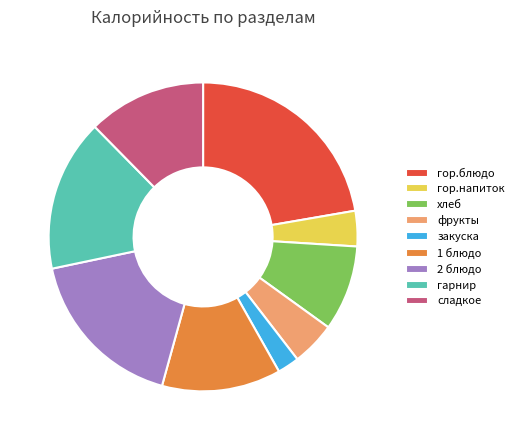

Is there any slice that represents more than half of the pie?

No